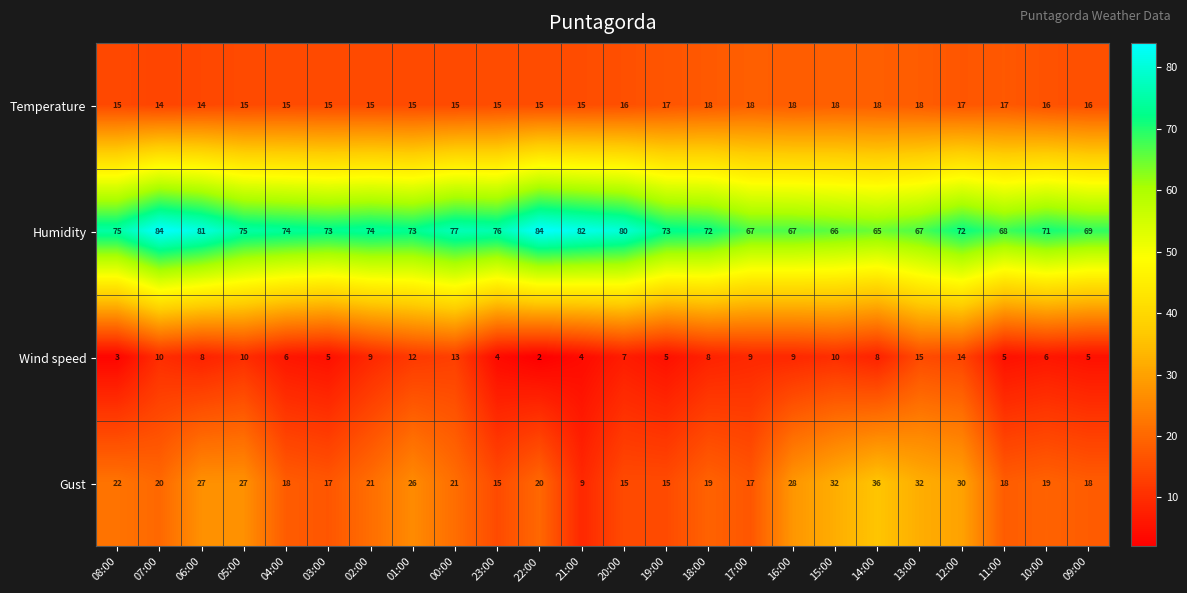

What is the approximate value of Gust at 06:00, to the nearest 10?

30